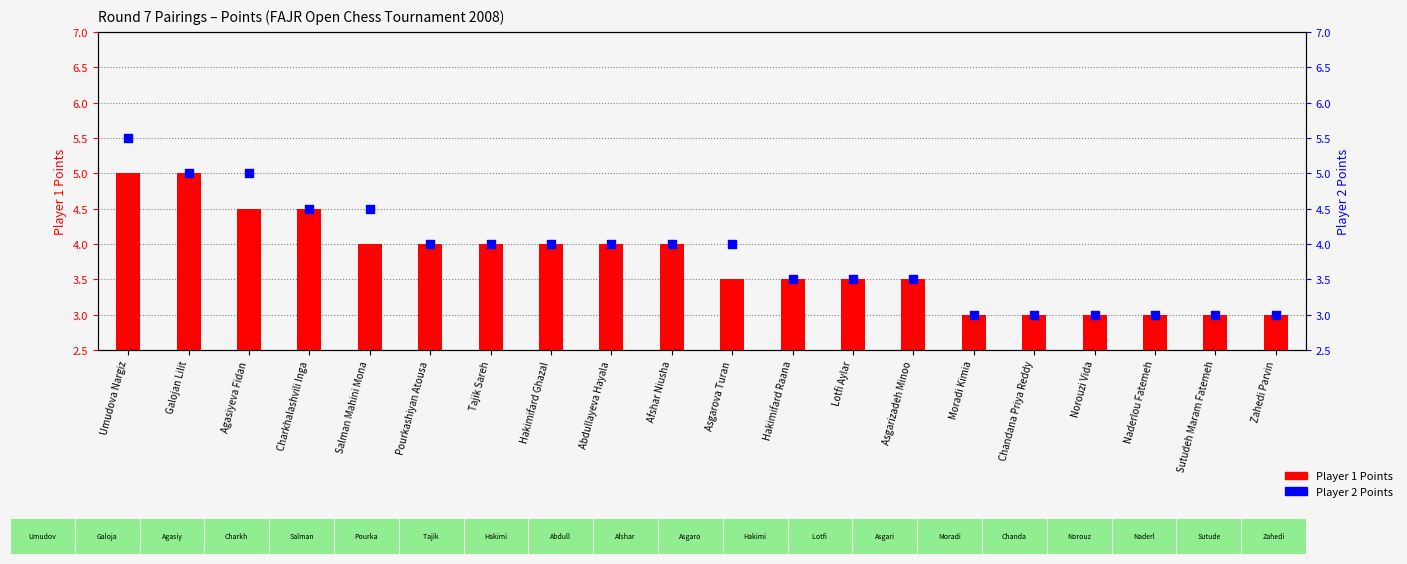

What is the total value across all series at Chandana Priya Reddy?

6.0